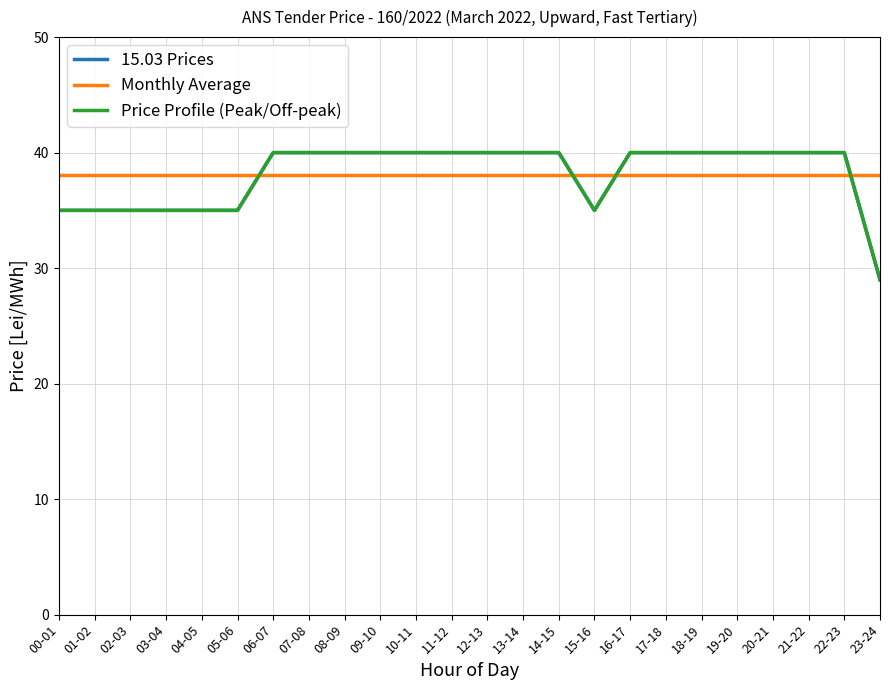

What is the difference between the highest and lowest values at 11-12?

1.9